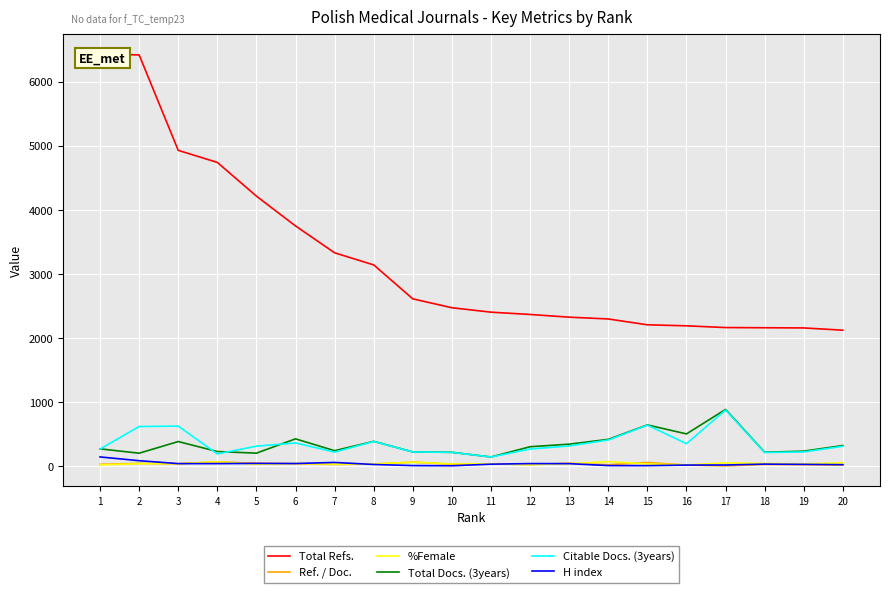

What is the average value of the %Female series?

44.0